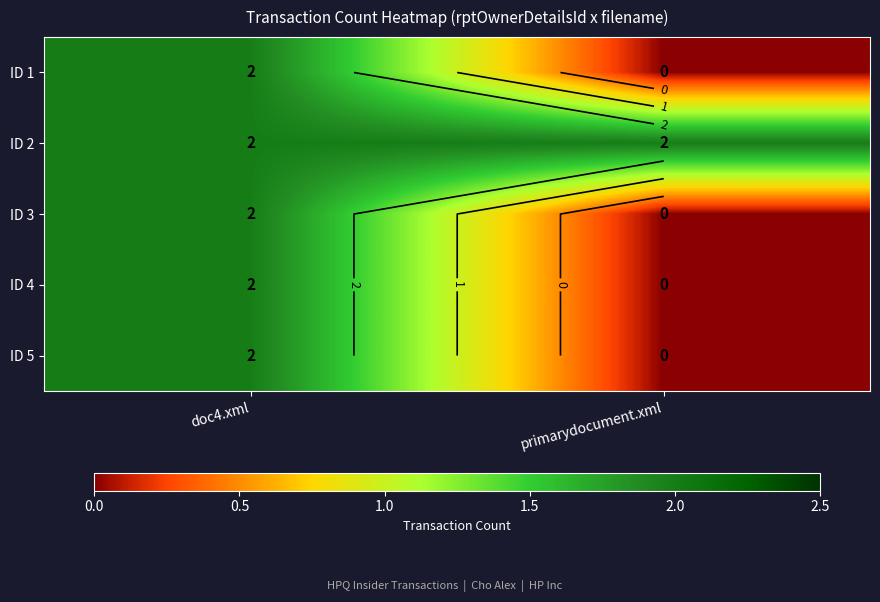

What is the maximum value for ID 1?

2